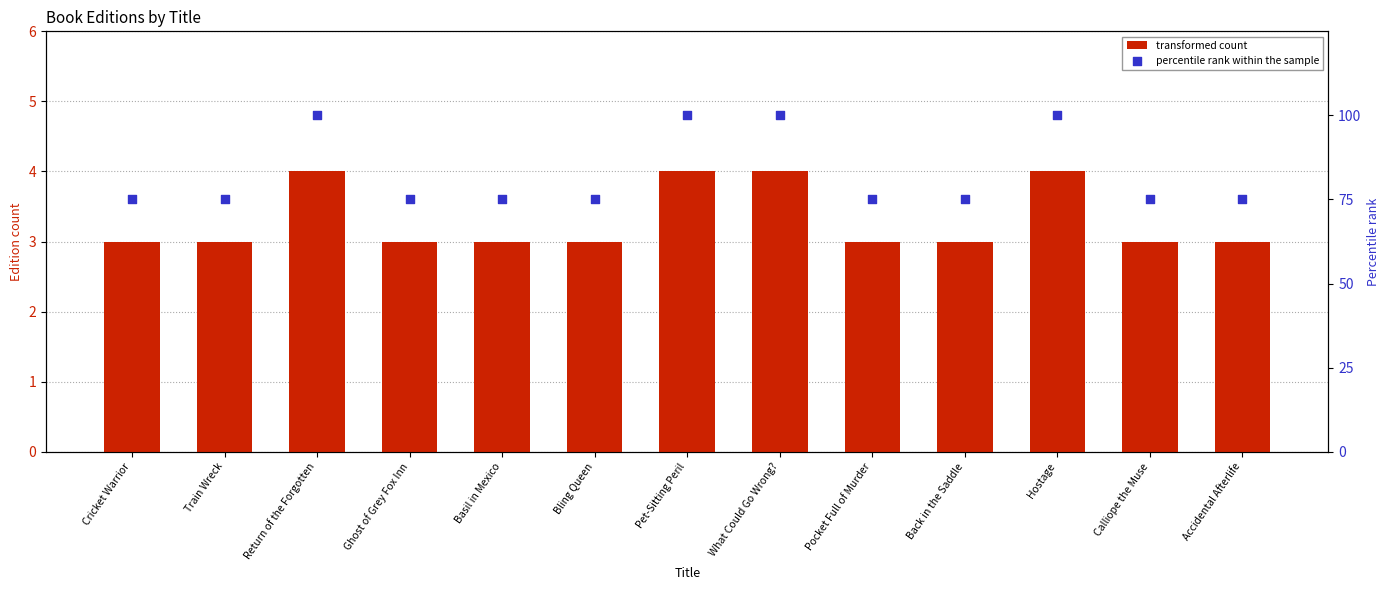

Which series contains the highest Y value?

percentile rank within the sample